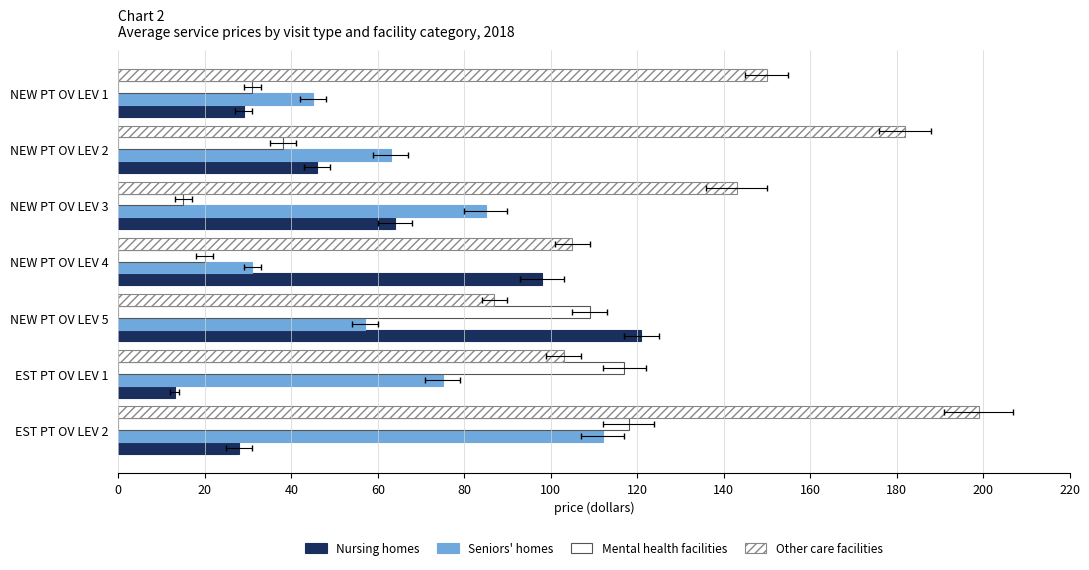

Rank the series at 40 from highest to lowest value.

Other care facilities, Seniors homes, Nursing homes, Mental health facilities